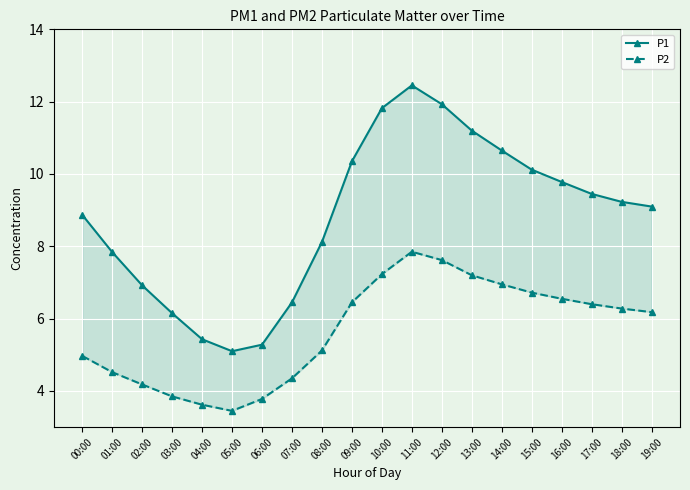

Reading right to left, list all the values displayed in this chart.

P1: 9.1	9.2	9.4	9.8	10.1	10.7	11.2	11.9	12.4	11.8	10.3	8.1	6.5	5.3	5.1	5.4	6.2	6.9	7.8	8.9
P2: 6.2	6.3	6.4	6.5	6.7	7.0	7.2	7.6	7.8	7.2	6.5	5.1	4.3	3.8	3.5	3.6	3.9	4.2	4.5	5.0